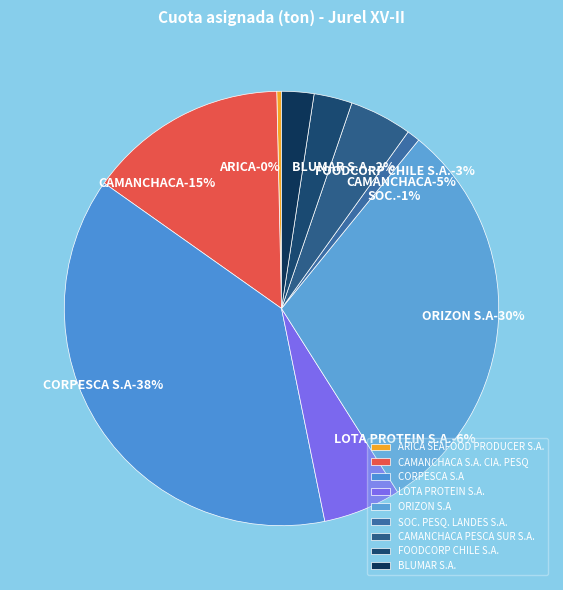

Which slice is the largest?

CORPESCA S.A